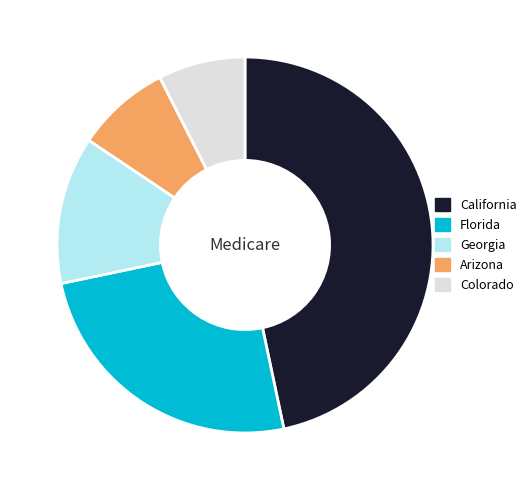

Which category has the biggest portion of the pie?

California